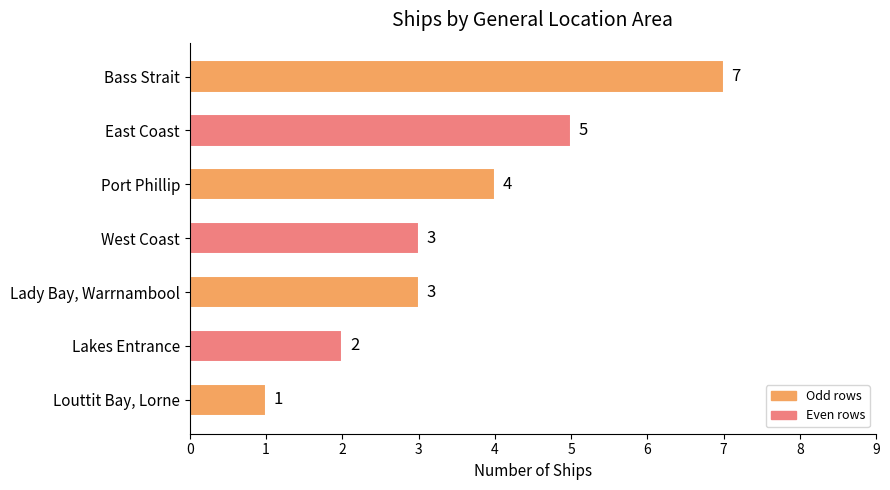

Read the value at West Coast.

3